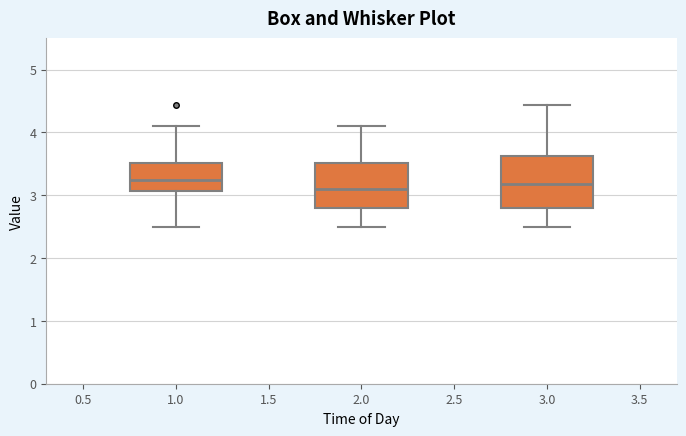

Where does the lower whisker of the box at x = 2.0 end on the y-axis? The values are not printed on the chart, so give them approximately, as read against the axis.

2.5